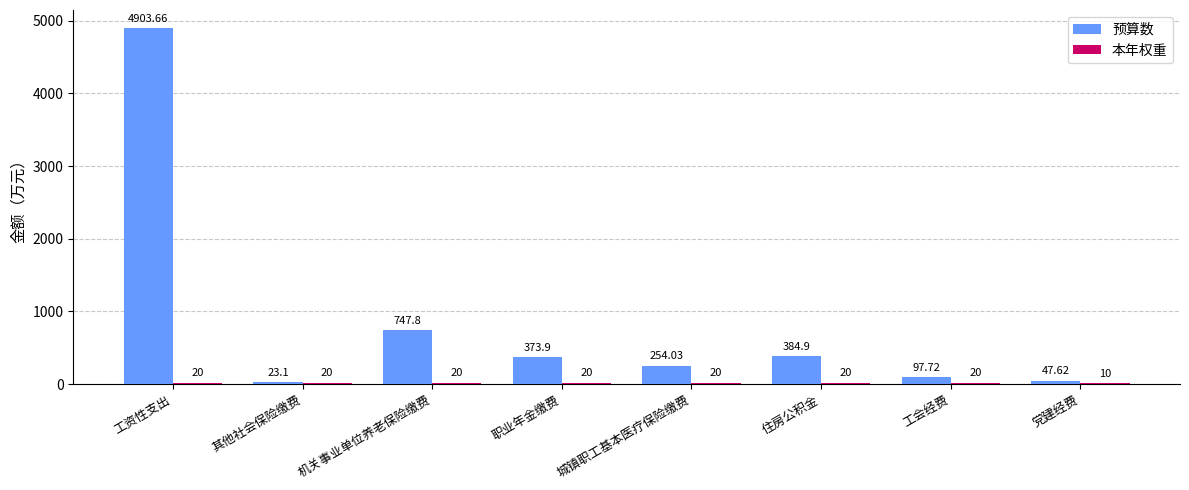

Which series has the largest total across all categories?

预算数